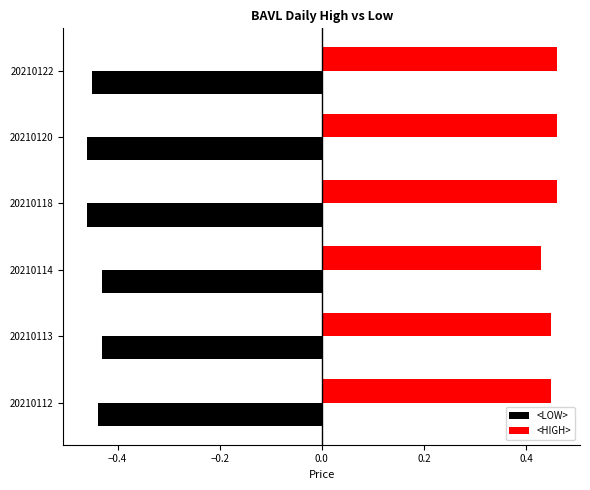

What is the sum of all <LOW> values?

-2.7